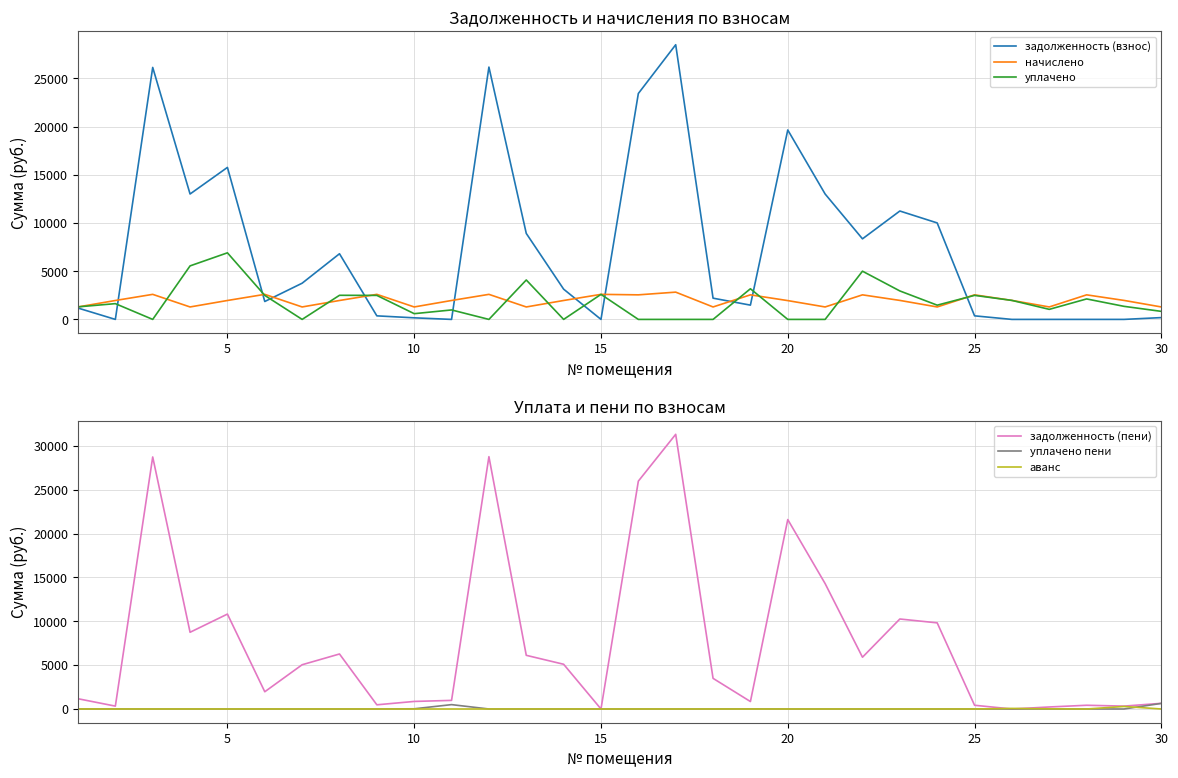

What is the highest value of the начислено series?

2827.5